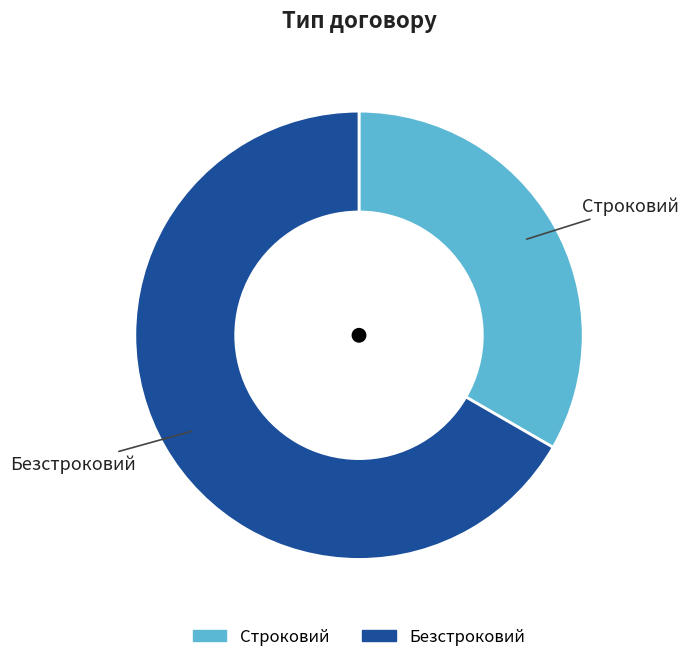

Is it true that Безстроковий is 55% of the pie?

False